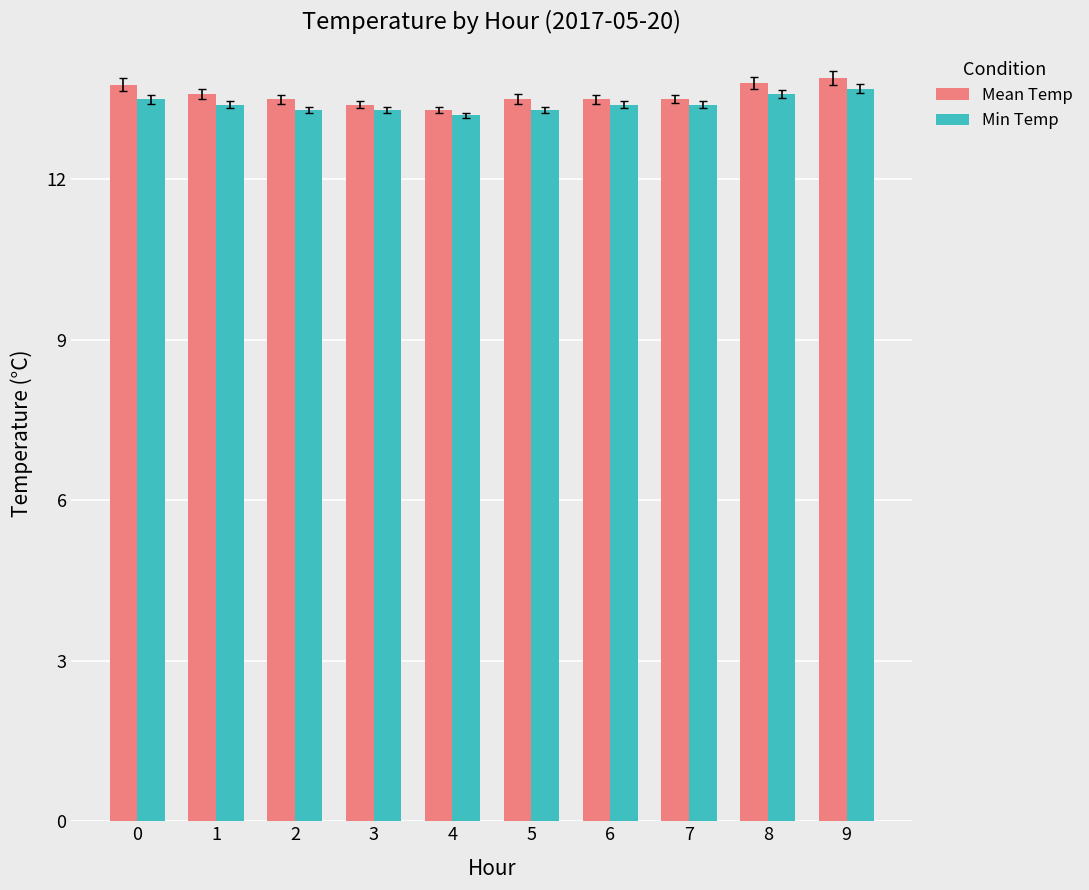

What is the difference between the maximum and second lowest values in the Min Temp series?

0.4